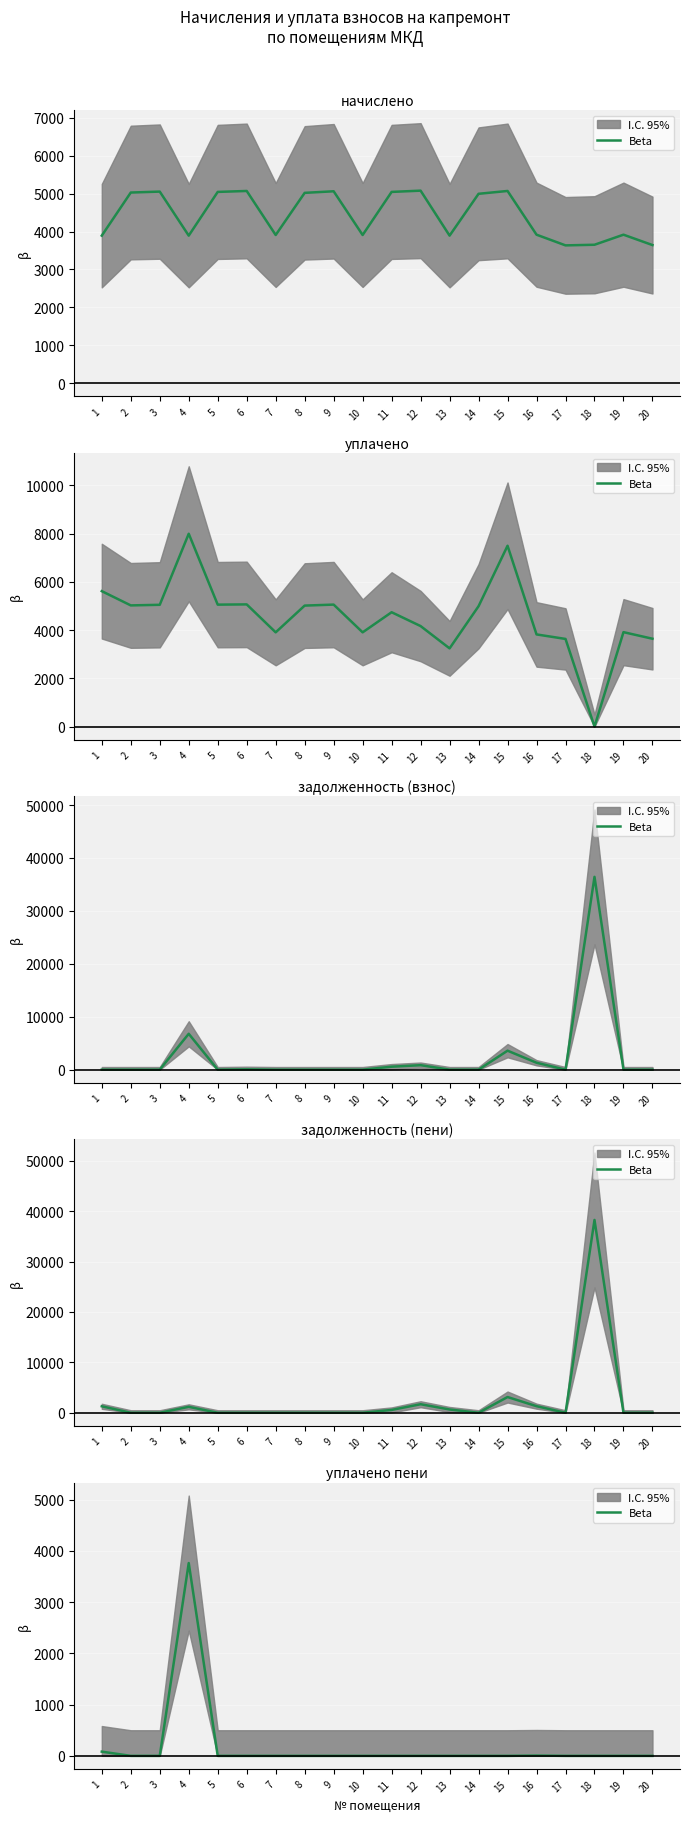

Reading left to right, extract all data points from this chart.

82.3	0.0	0.0	3764.3	0.0	0.0	0.0	0.0	0.0	0.0	0.0	0.0	0.0	0.0	0.0	5.4	0.0	0.0	0.0	0.0